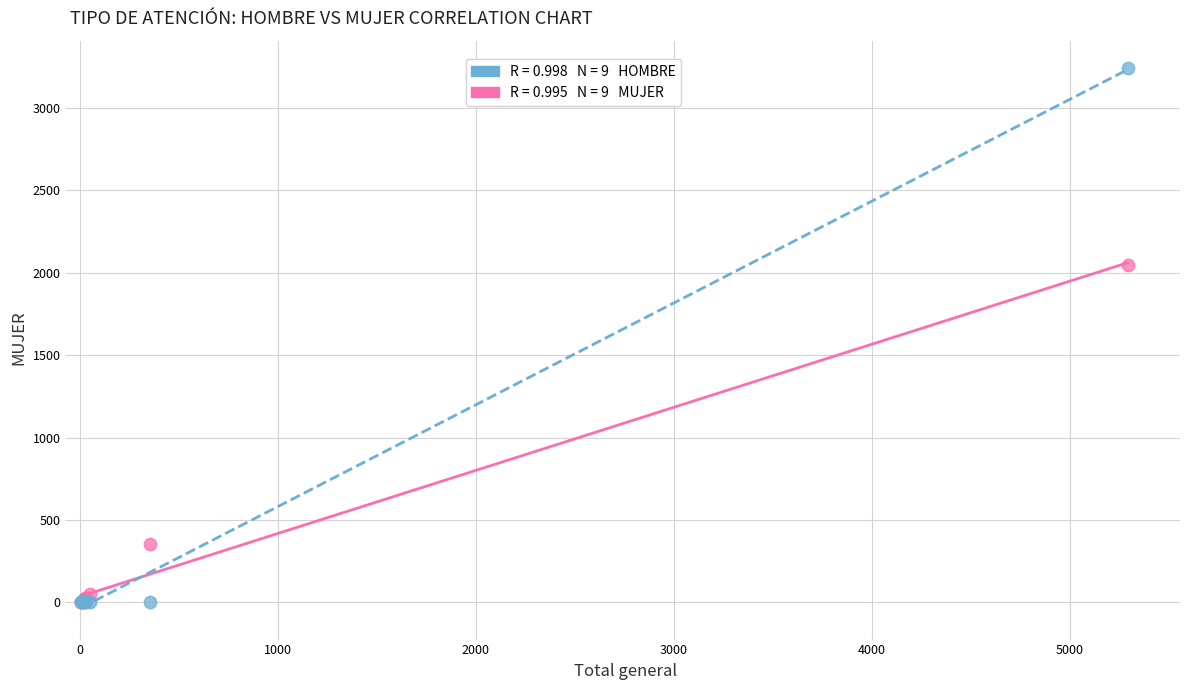

Across all series, what Y value is closest to 1622?

2049